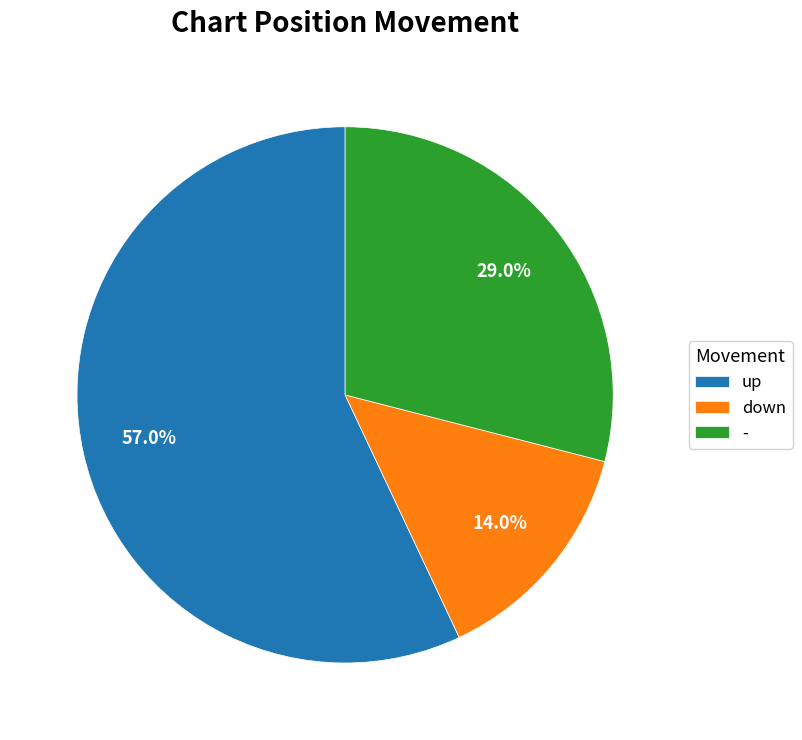

What is the ratio of the value at - to the value at up?

0.5